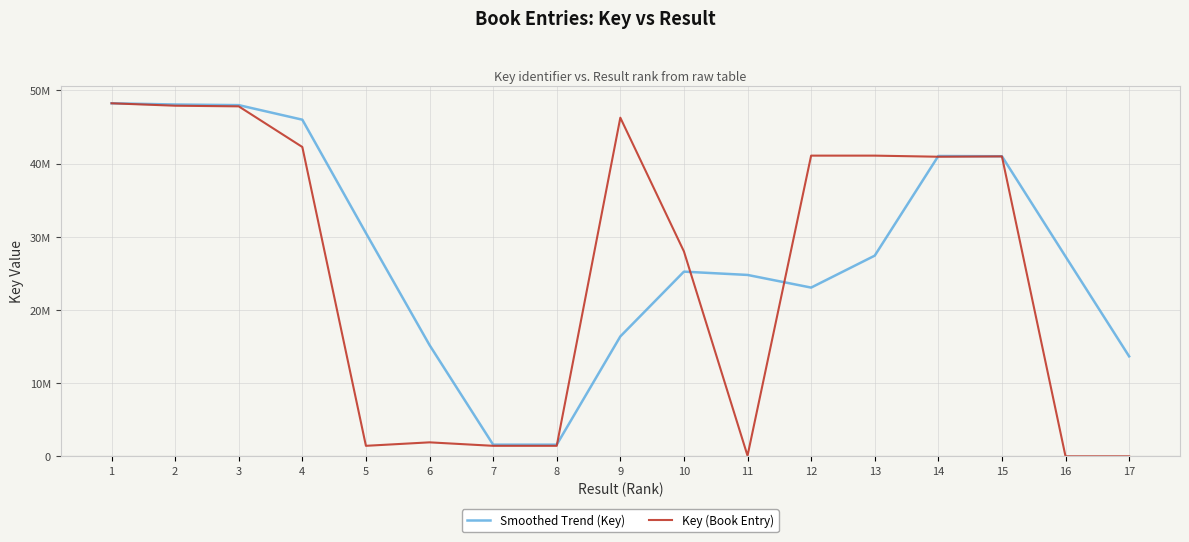

What is the difference between the Smoothed Trend (Key) values at 14 and 4?

4960441.0